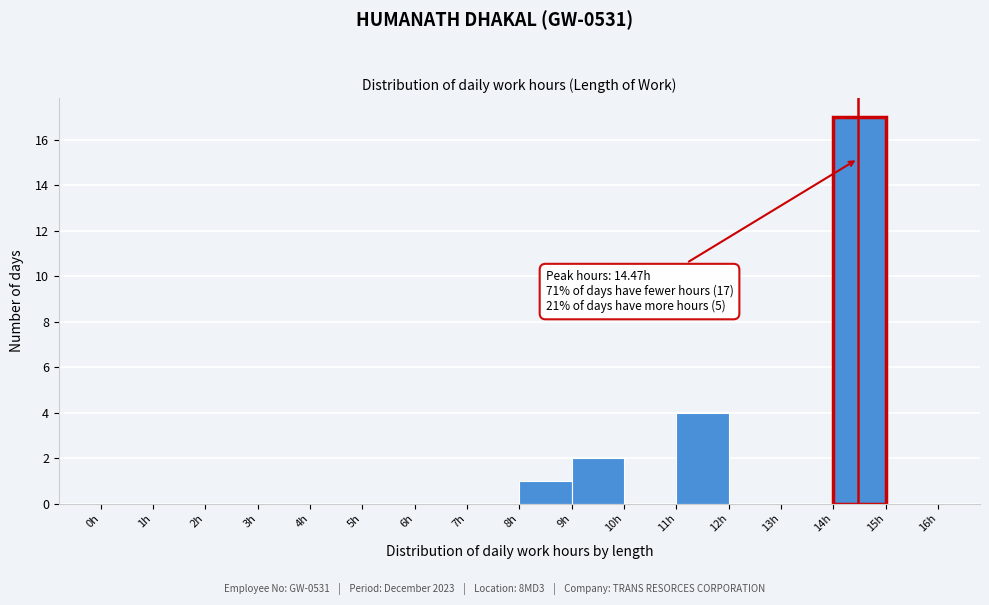

Over which range of the x-axis is the bar tallest?

14 to 15